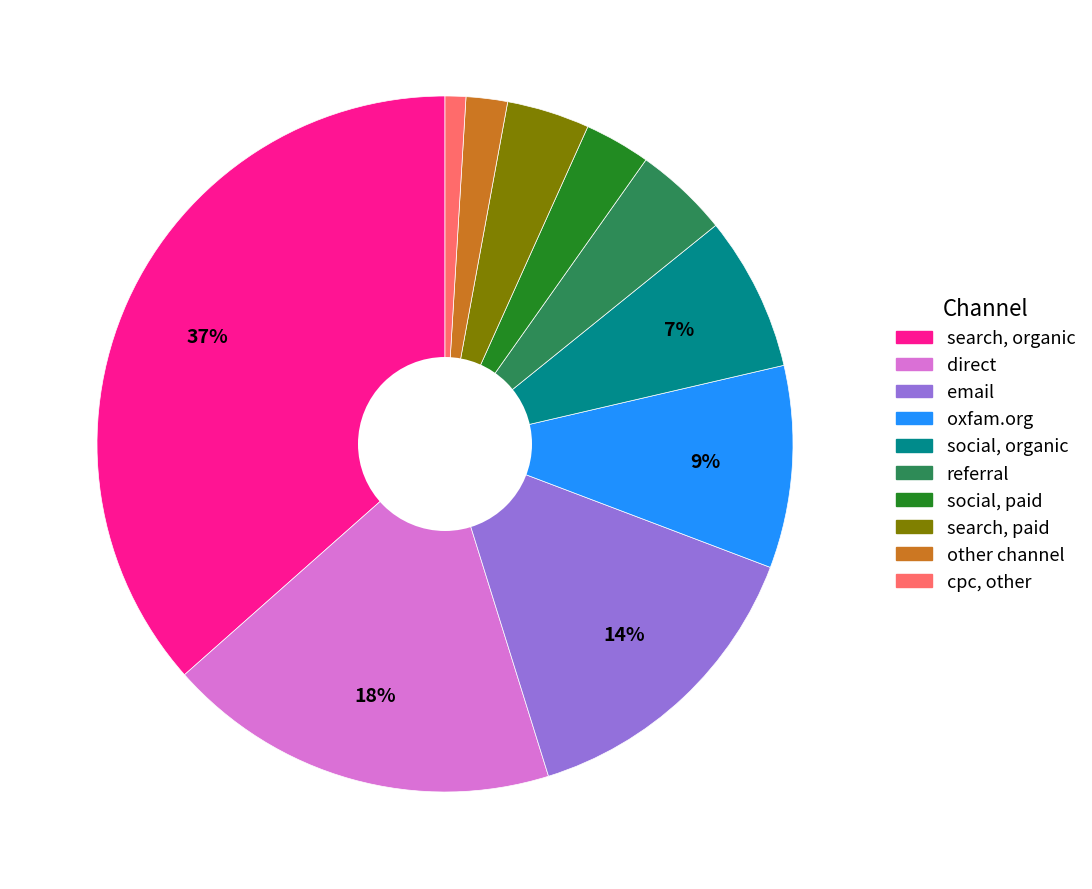

How many slices are in this pie chart?

10